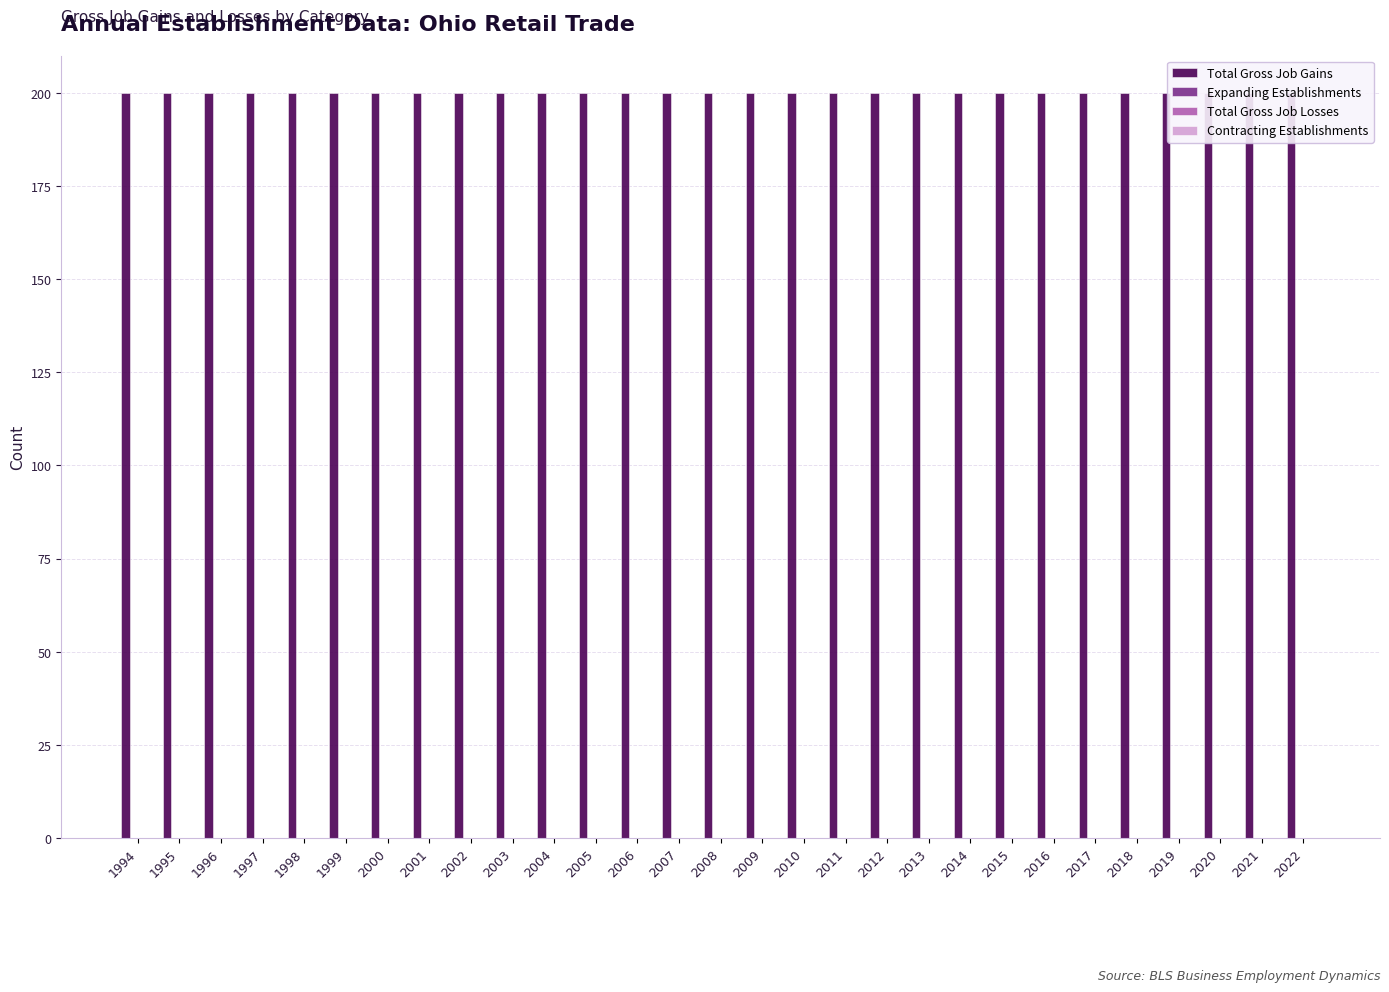

What is the approximate value of Total Gross Job Gains at 1996?

200